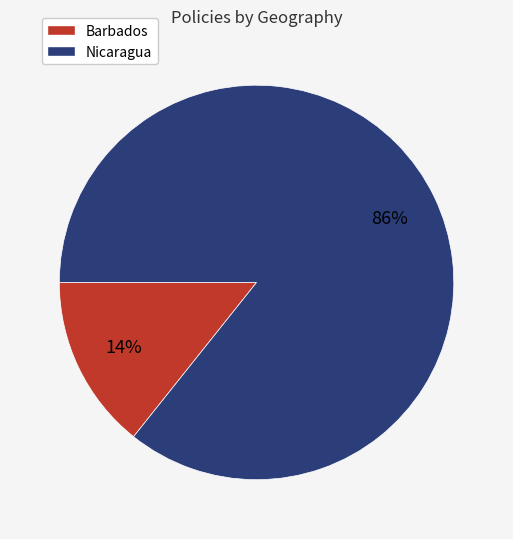

To the nearest percent, what is the average slice percentage?

50%